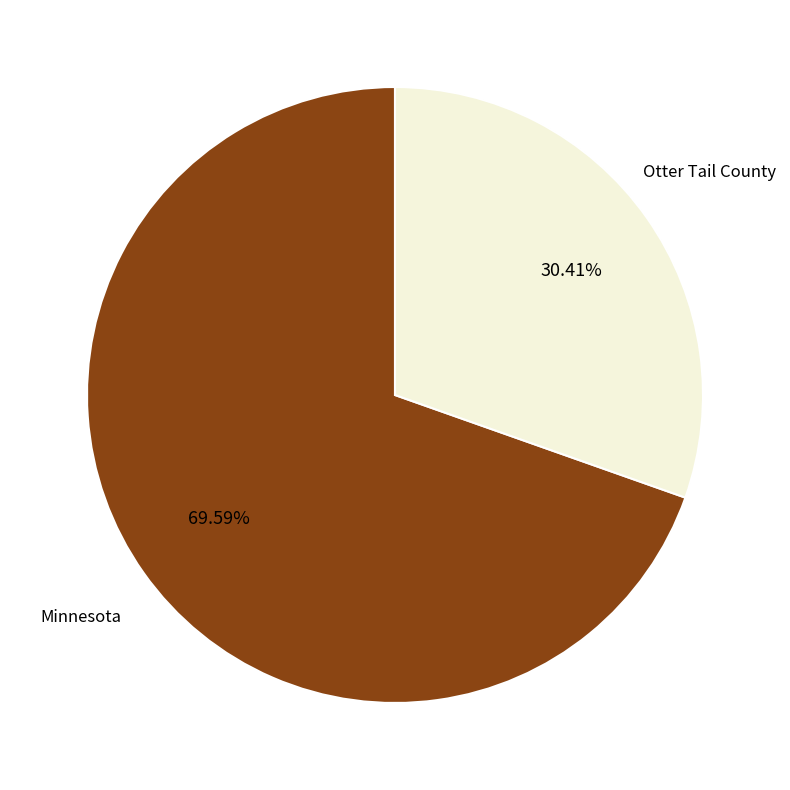

What is the ratio of the value at Otter Tail County to the value at Minnesota?

0.4